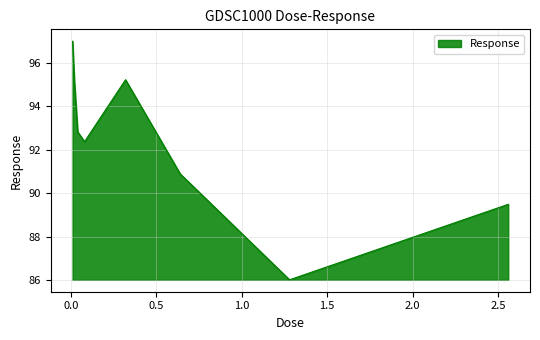

What is the greatest value displayed?

97.0